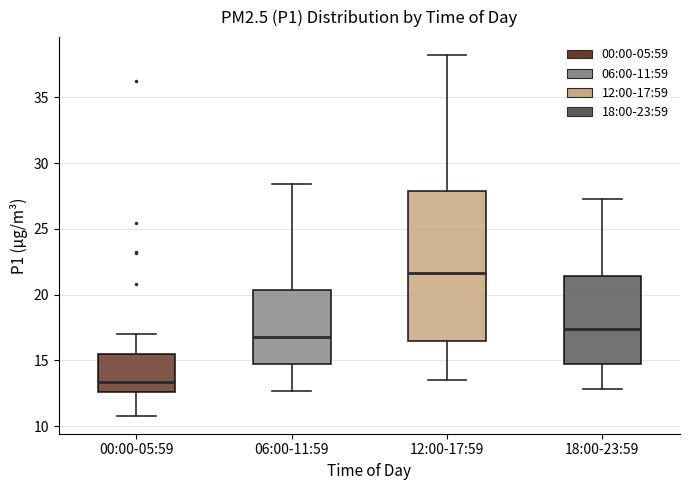

Reading left to right, transcribe this box plot: for each box, give where its median line is, the range the box spans, and where its two whiskers end, as read against the y-axis. The values are not printed on the chart, so give them approximately, as read against the axis.

00:00-05:59: median 13.5, box 12.5 to 15.5, whiskers 11.0 to 17.0
06:00-11:59: median 17.0, box 14.5 to 20.5, whiskers 12.5 to 28.5
12:00-17:59: median 21.5, box 16.5 to 28.0, whiskers 13.5 to 38.0
18:00-23:59: median 17.5, box 15.0 to 21.5, whiskers 13.0 to 27.5